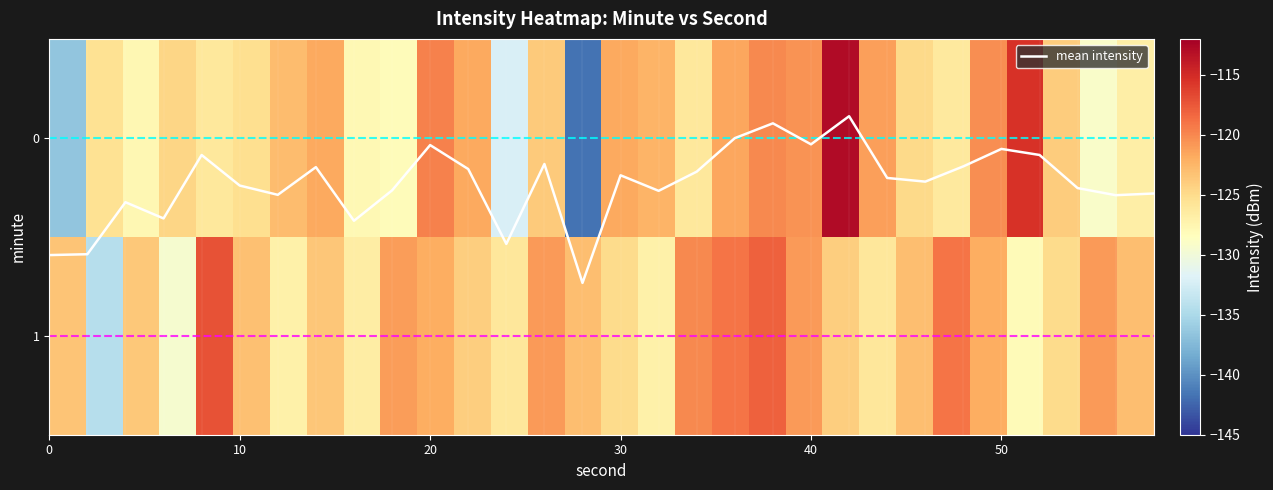

True or false: mean intensity has a value of 0.4 at 10.

False